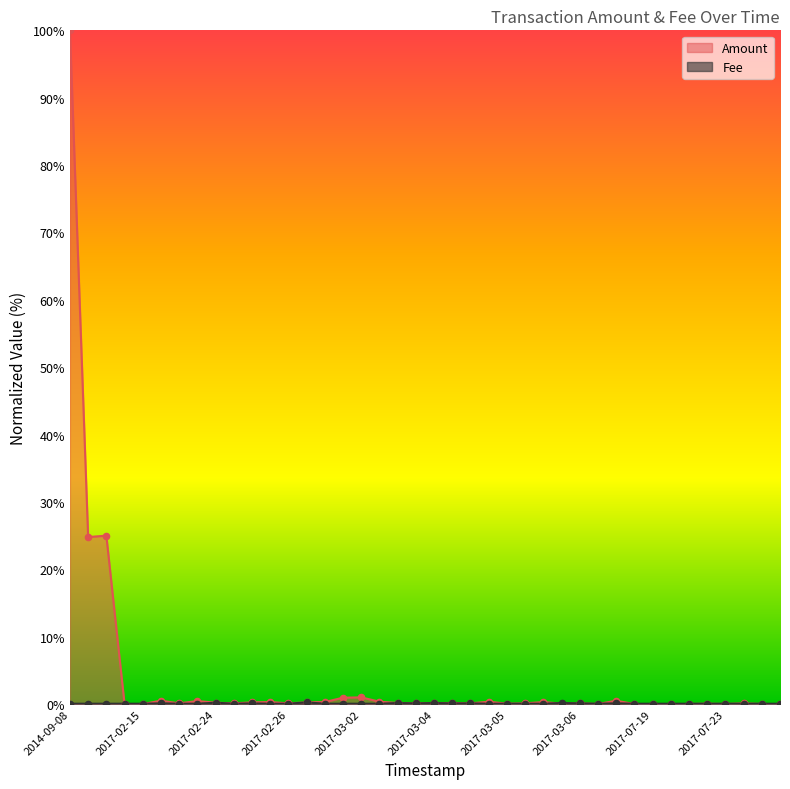

At which category is the sum across all series the highest?

2014-09-08